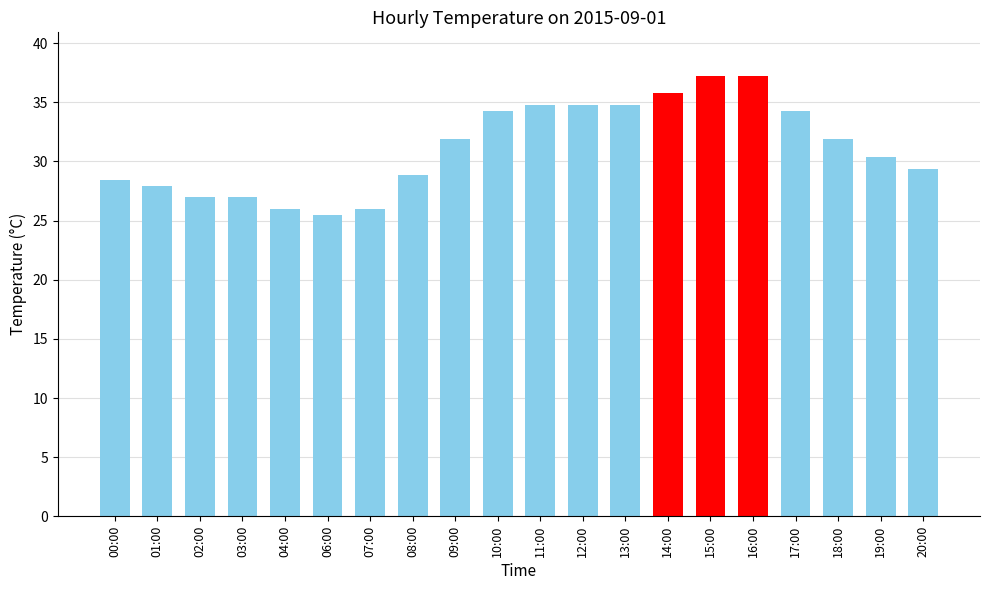

True or false: the data shows 34.3 at 10:00.

True